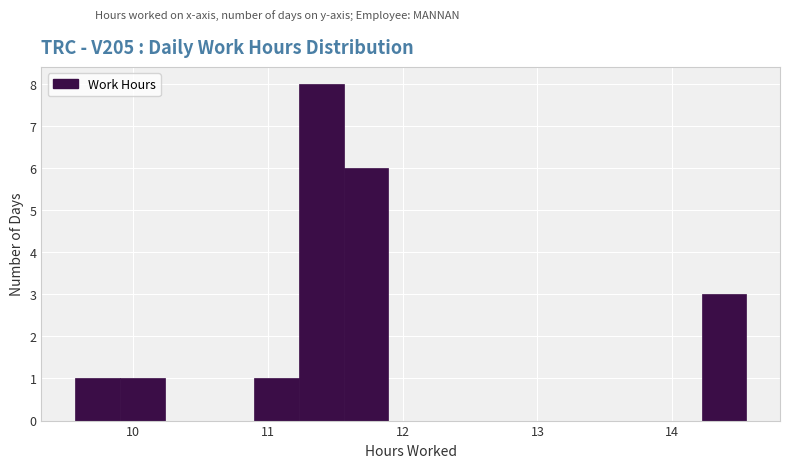

Around what value on the x-axis is the tallest bar? Give the approximate position of its centre, as read against the axis.

11.4